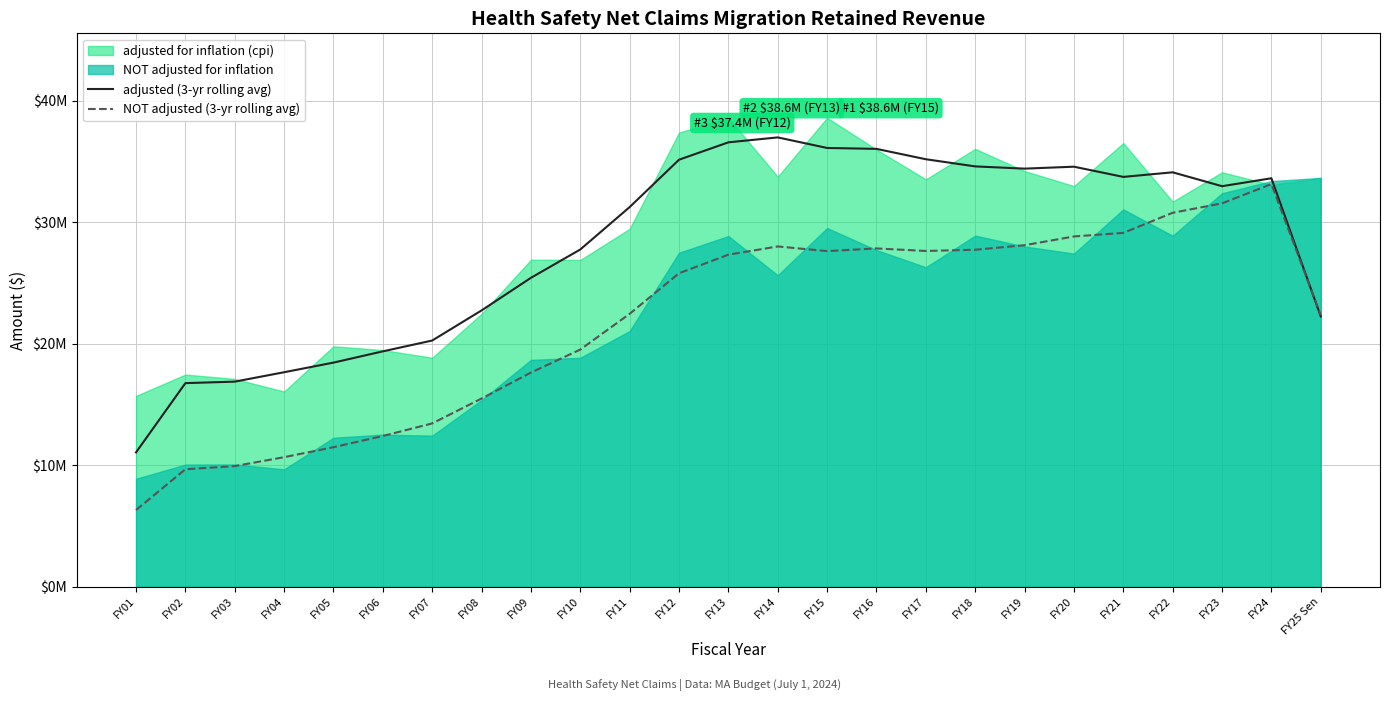

What is the smallest value displayed?

6317582.0